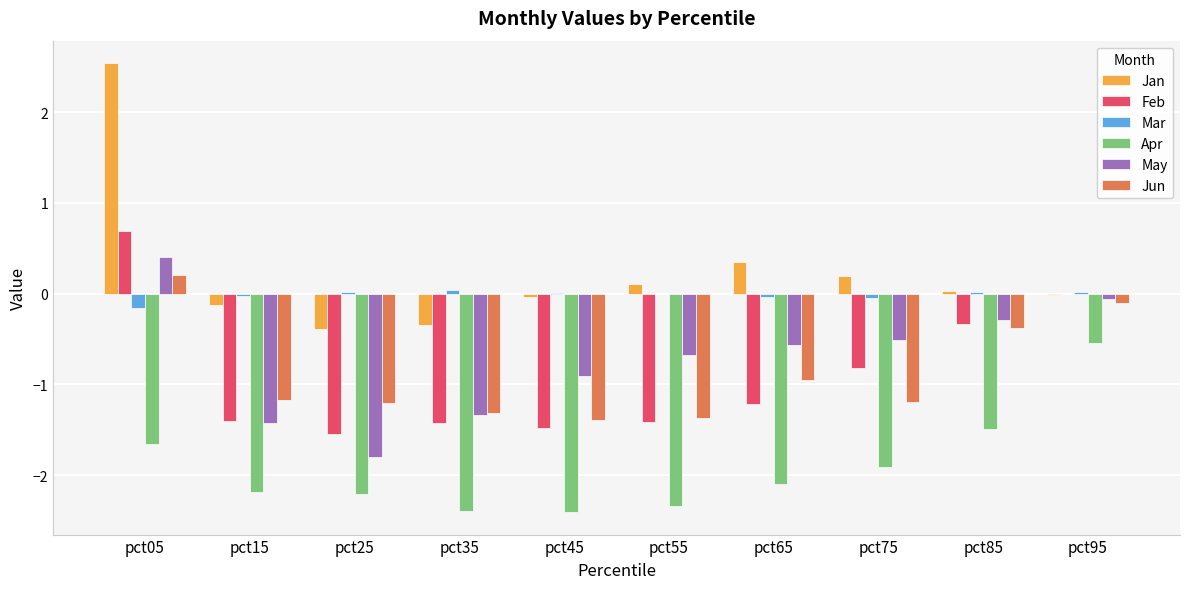

Which series has the largest range (max minus min)?

Jan